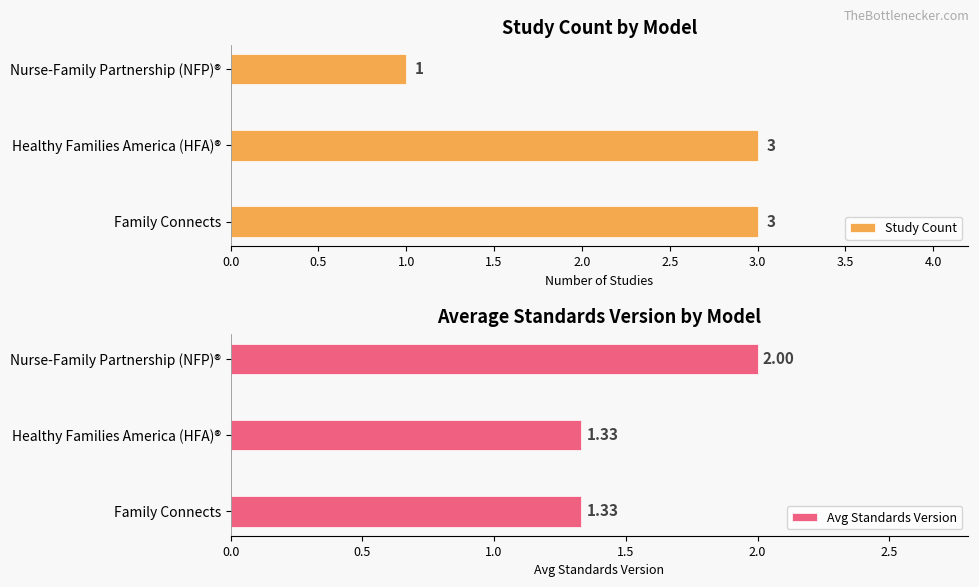

Which category has the highest value in the Avg Standards Version series?

Nurse-Family Partnership (NFP)®